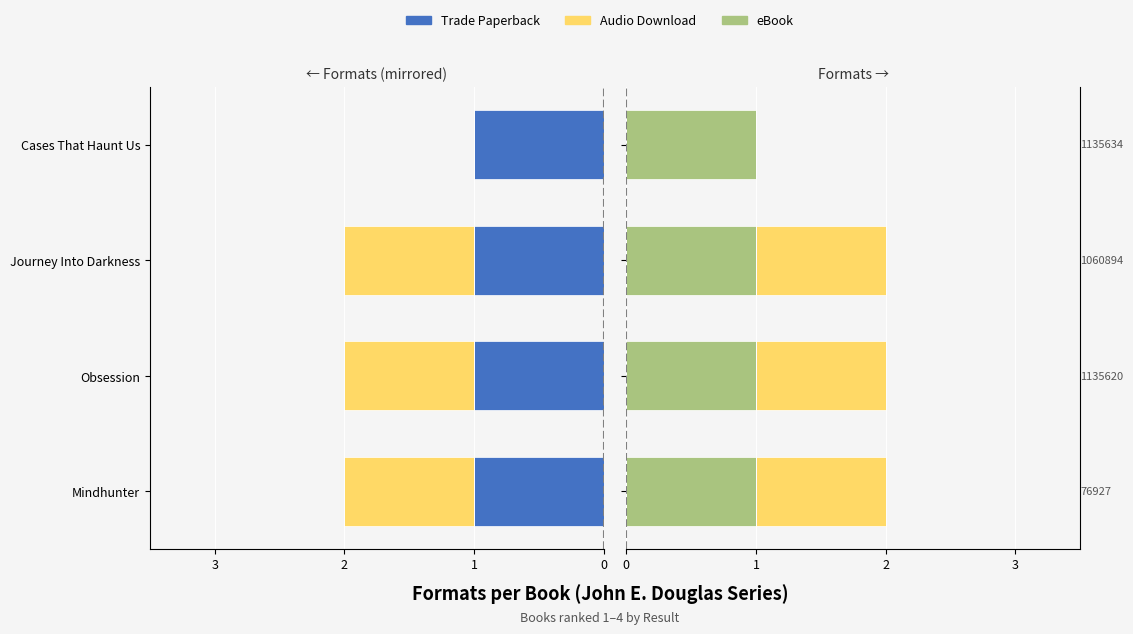

True or false: Audio Download has a value of 0.6 at Mindhunter.

False